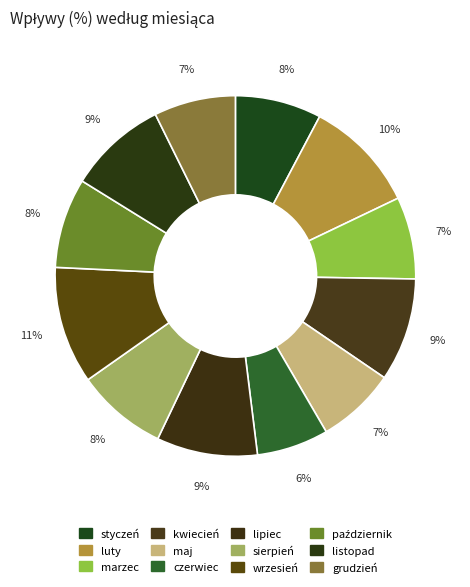

Is the sum of maj and czerwiec greater than half?

No